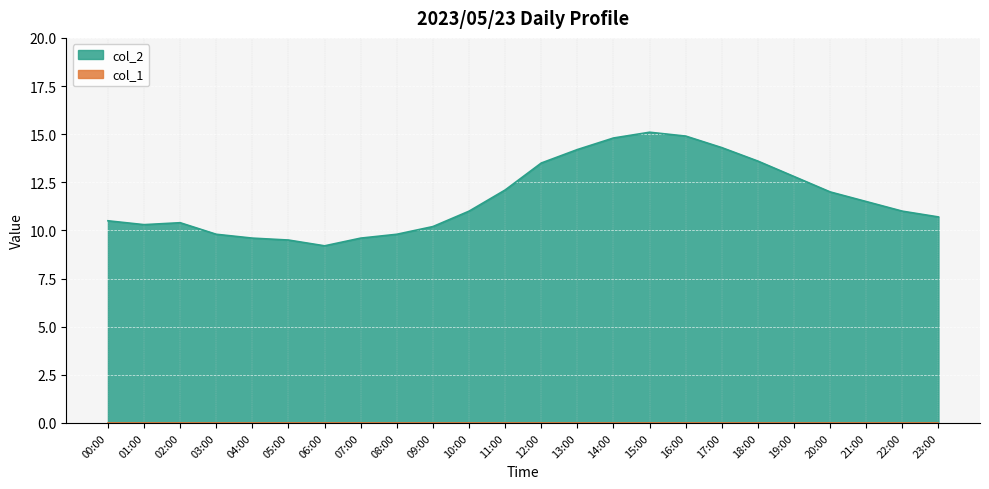

The chart shows a value of 17.4 at 08:00. True or false?

False